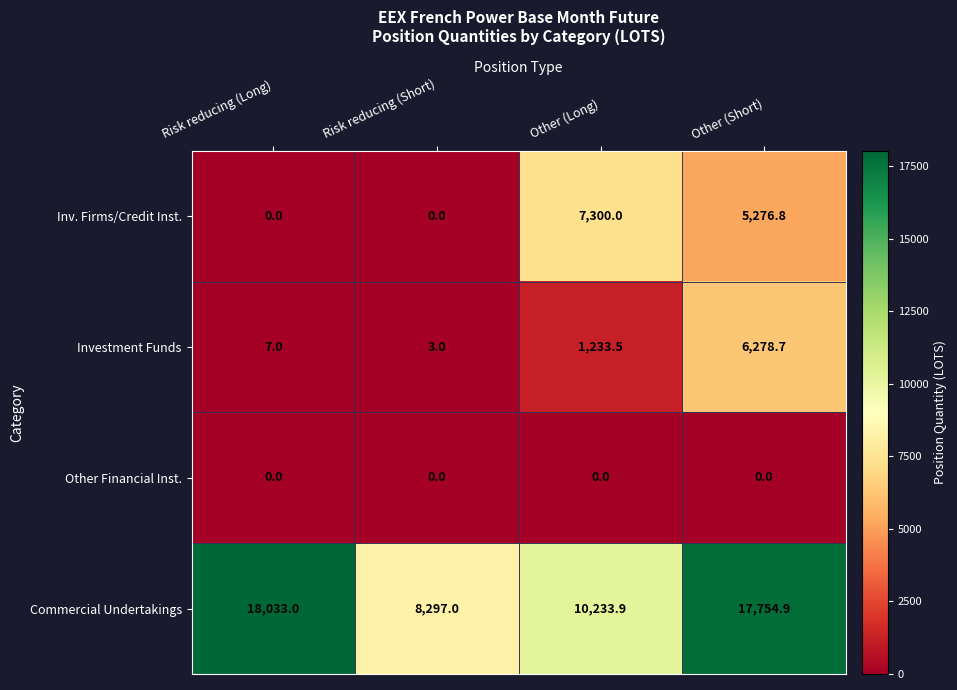

The Inv. Firms/Credit Inst. series shows 2748.3 at Other (Short). True or false?

False